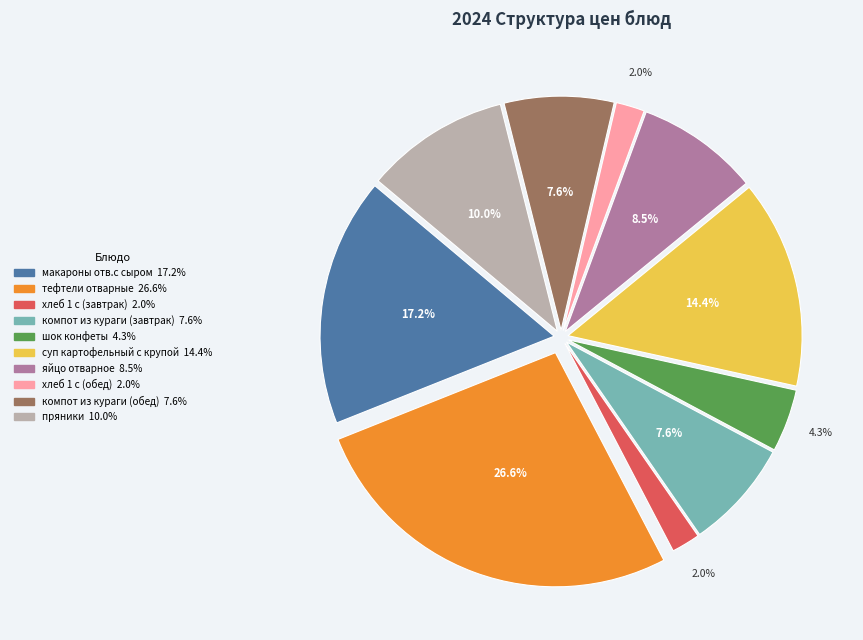

Is there a majority slice in this chart?

No